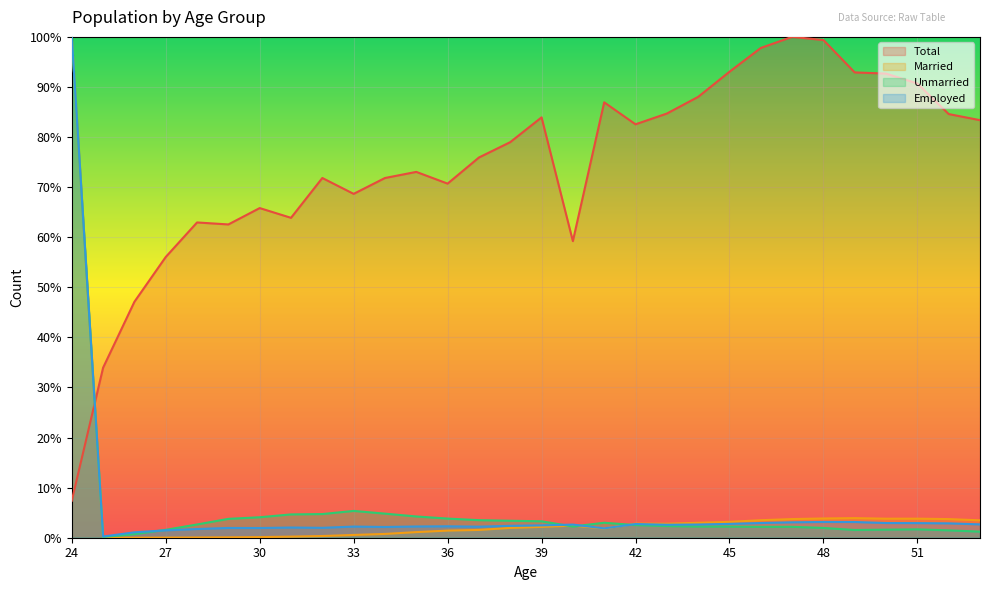

Reading left to right, list all the values displayed in this chart.

Total: 7.4	33.9	47.1	56.1	62.9	62.6	65.8	63.9	71.8	68.7	71.8	73.0	70.7	75.9	79.0	83.9	59.2	86.9	82.5	84.7	88.0	93.0	97.8	100.0	99.4	92.9	92.7	90.7	84.6	83.4
Married: 100.0	0.0	0.0	0.0	0.0	0.1	0.1	0.2	0.3	0.6	0.8	1.1	1.4	1.6	2.0	2.2	2.4	1.8	2.8	2.8	3.0	3.2	3.5	3.7	3.8	3.9	3.8	3.8	3.7	3.5
Unmarried: 100.0	0.2	0.7	1.6	2.6	3.8	4.1	4.7	4.7	5.4	4.8	4.2	3.8	3.5	3.4	3.3	2.2	3.0	2.5	2.3	2.2	2.2	2.2	2.2	2.0	1.5	1.6	1.7	1.5	1.2
Employed: 100.0	0.2	1.1	1.5	1.7	2.0	1.9	2.0	2.0	2.2	2.1	2.2	2.3	2.2	2.4	2.5	2.6	1.9	2.7	2.6	2.6	2.8	2.9	3.1	3.1	3.1	2.9	2.9	2.9	2.7